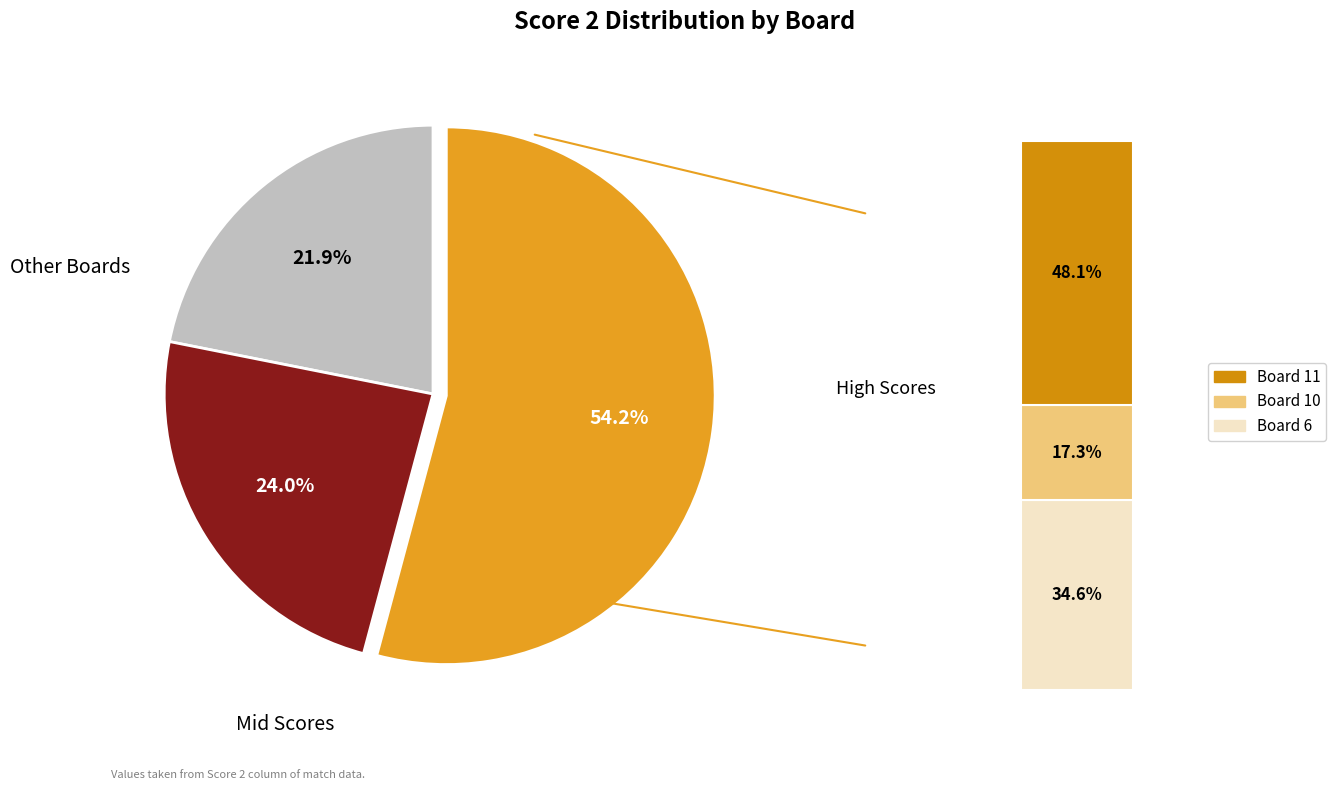

Is it true that Board 4 is 1% of the pie?

False